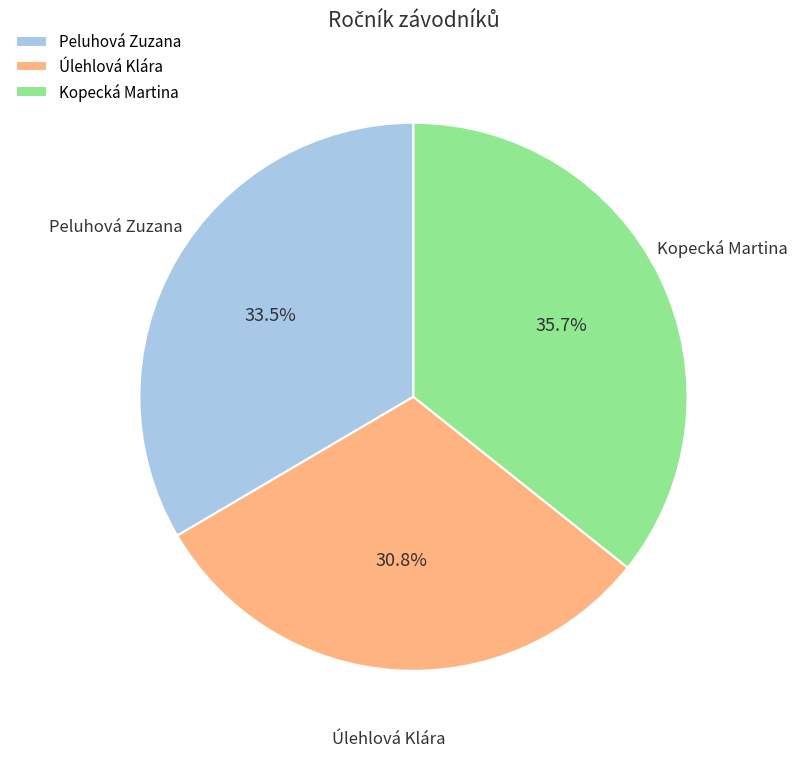

What is the smallest slice in the pie chart?

Úlehlová Klára